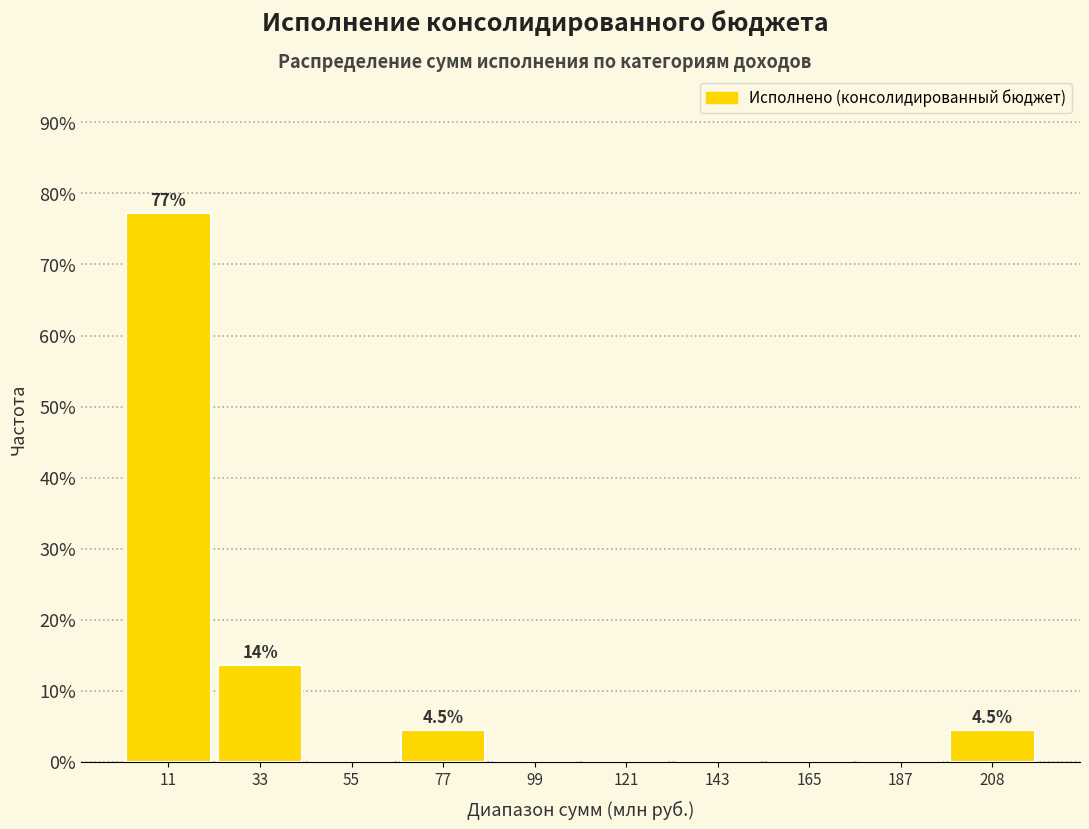

Over which range of the x-axis is the bar tallest?

0 to 20